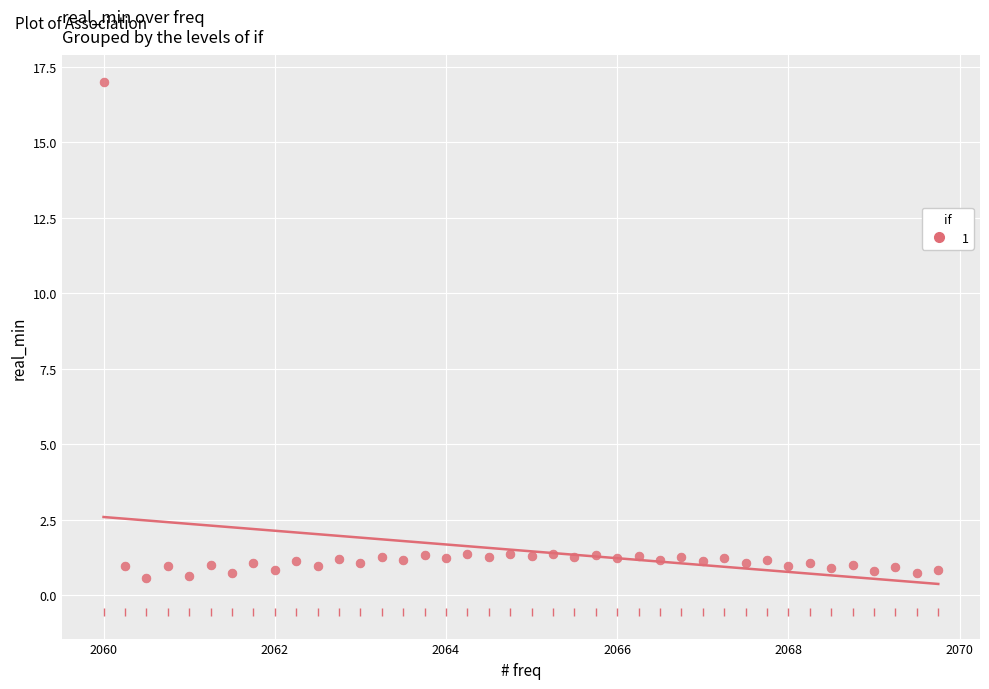

What is the range of Y values (max minus min)?

16.4